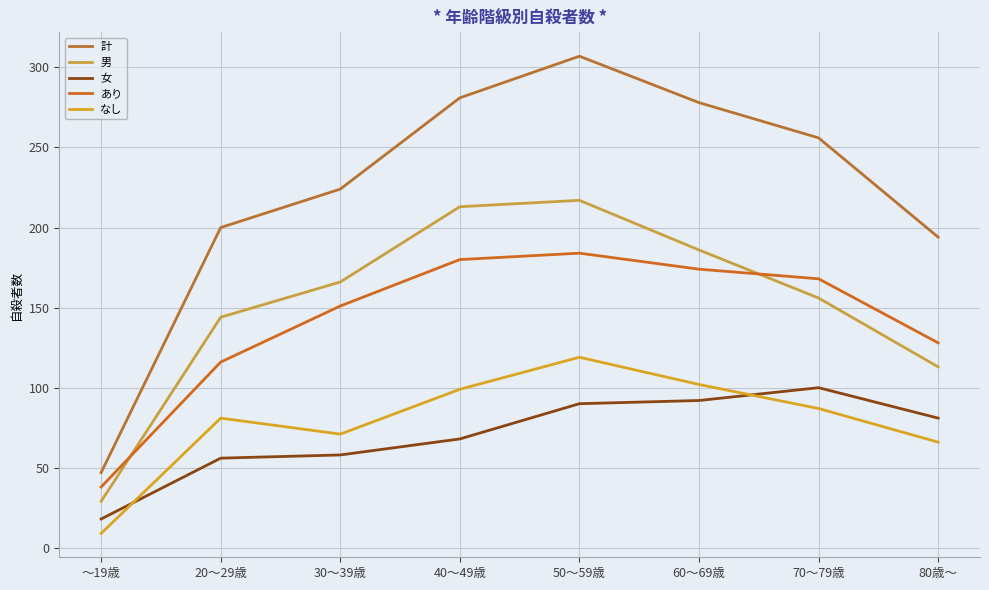

Between 70～79歳 and 20～29歳, which is larger?

70～79歳